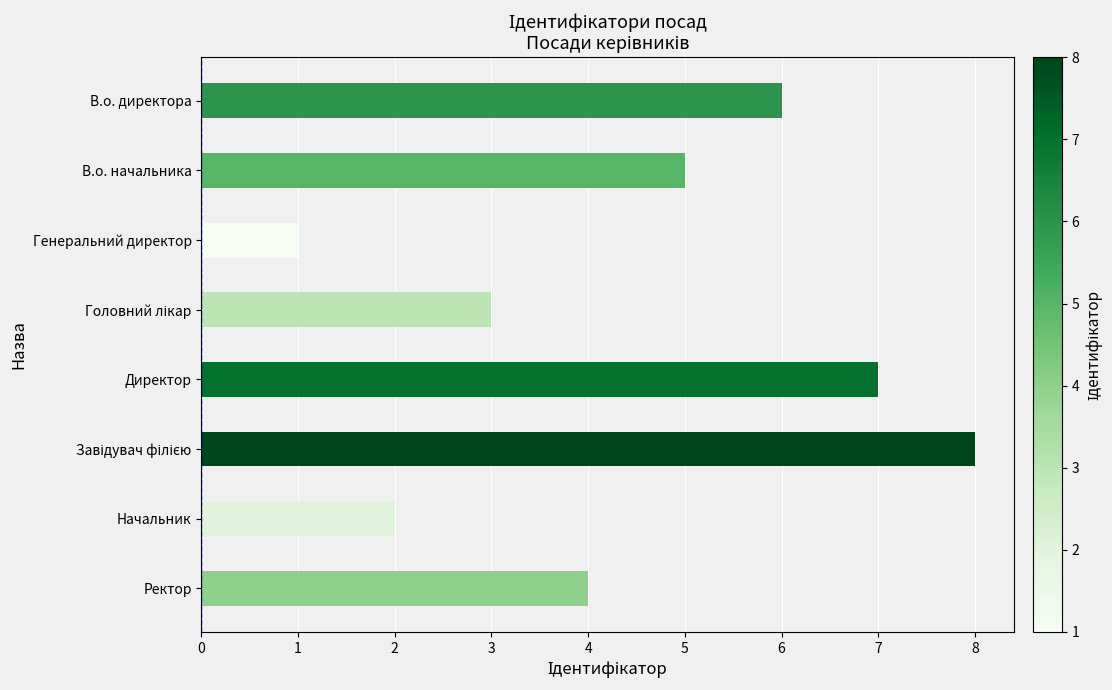

What is the label of the 1st bar from the bottom?

Ректор